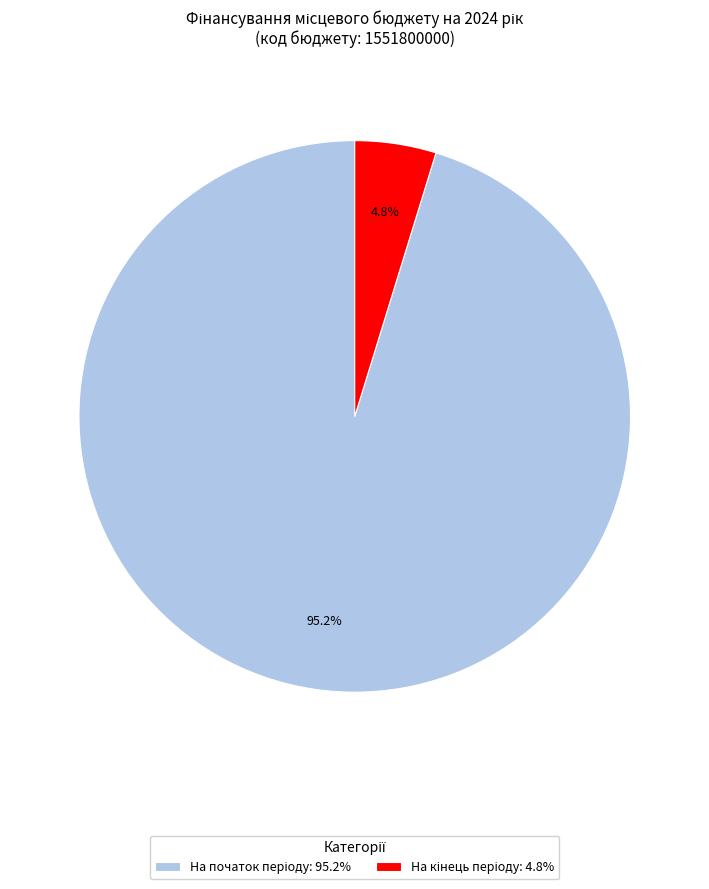

Is there any slice that represents more than half of the pie?

Yes